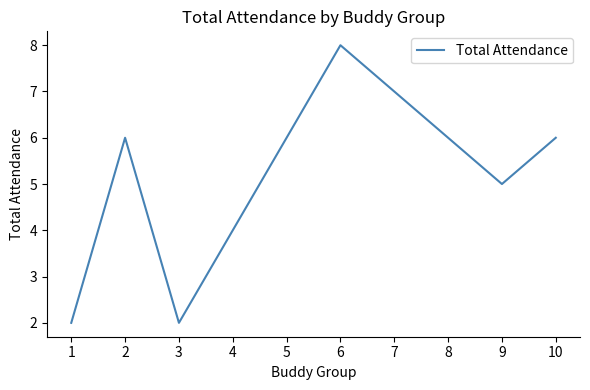

Is it true that the value at 5 is 6?

True